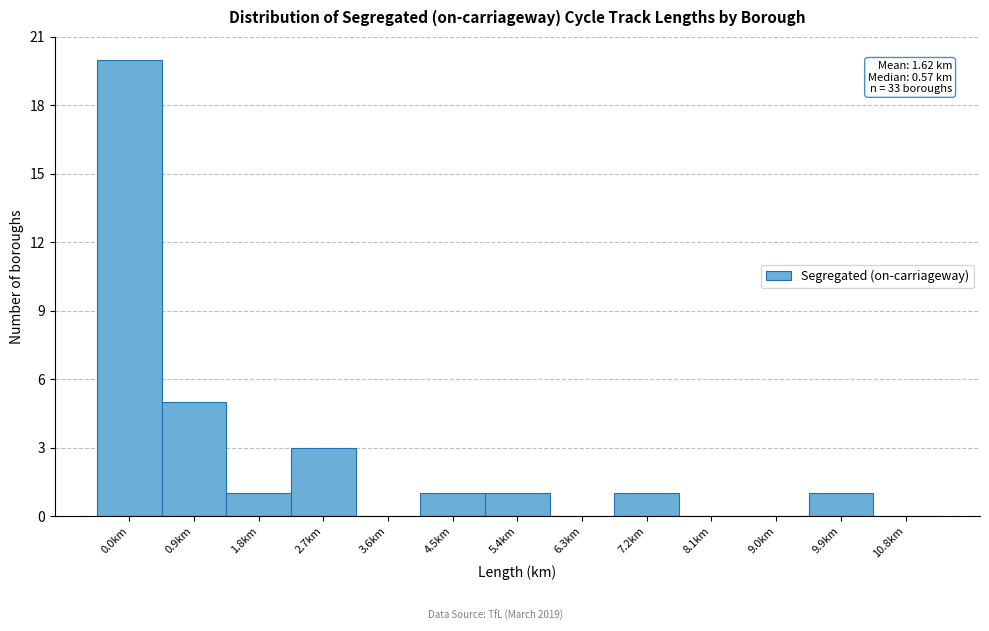

Reading right to left, extract all data points from this chart.

10.8km=0	9.9km=1	9.0km=0	8.1km=0	7.2km=1	6.3km=0	5.4km=1	4.5km=1	3.6km=0	2.7km=3	1.8km=1	0.9km=5	0.0km=20